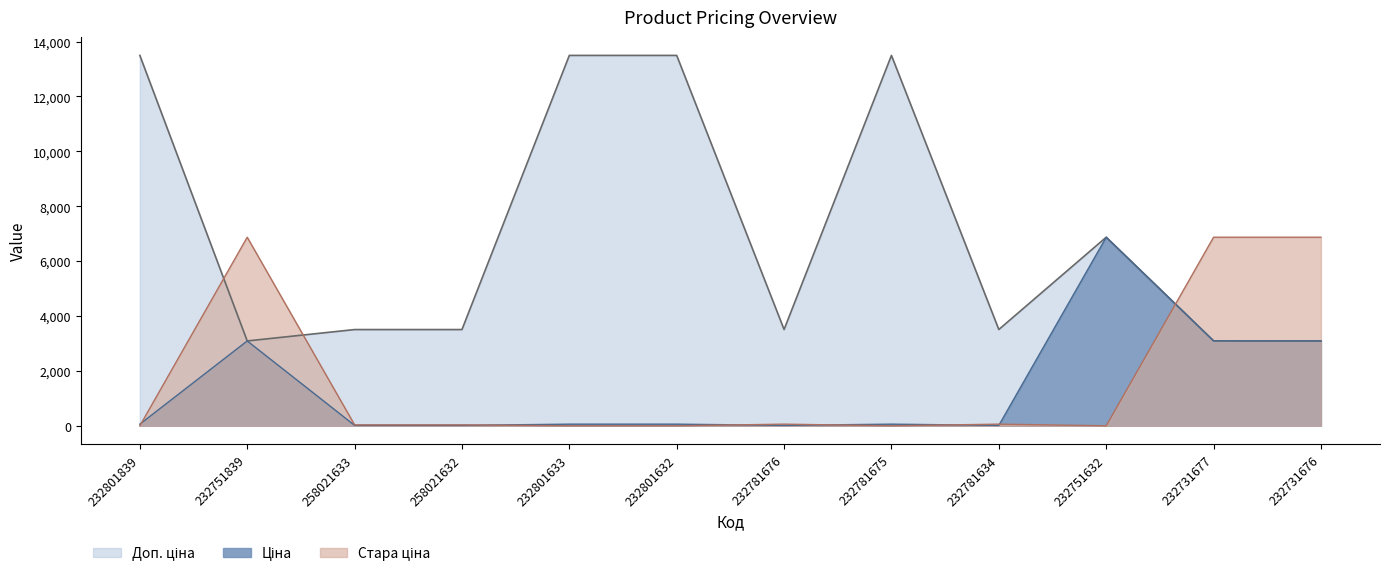

What is the greatest value displayed?

13493.2